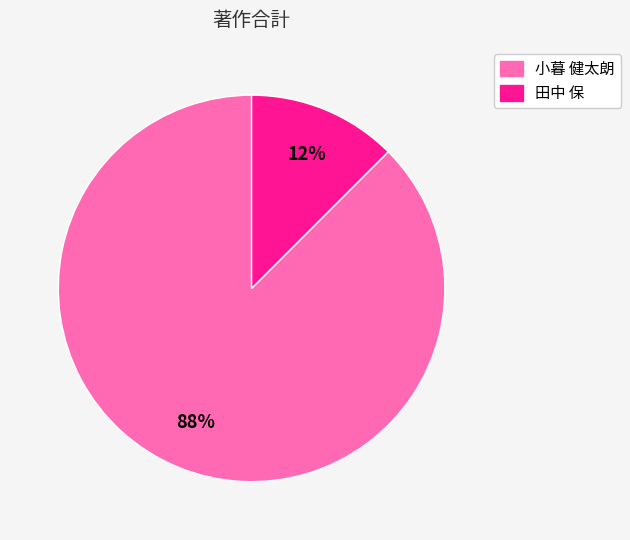

To the nearest percent, what is the average slice percentage?

50%